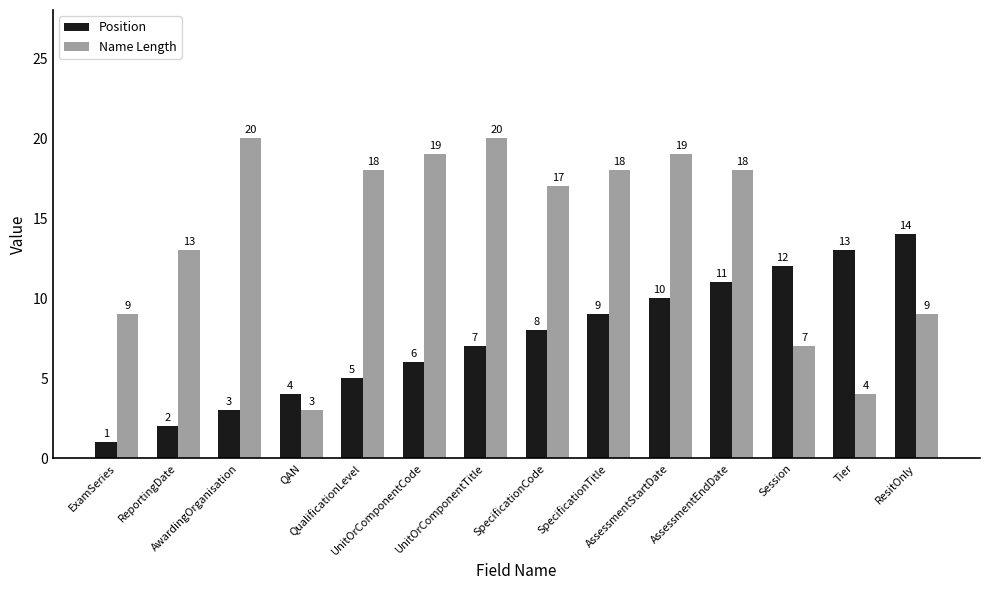

Between SpecificationTitle and ResitOnly, which series saw the biggest shift?

Name Length